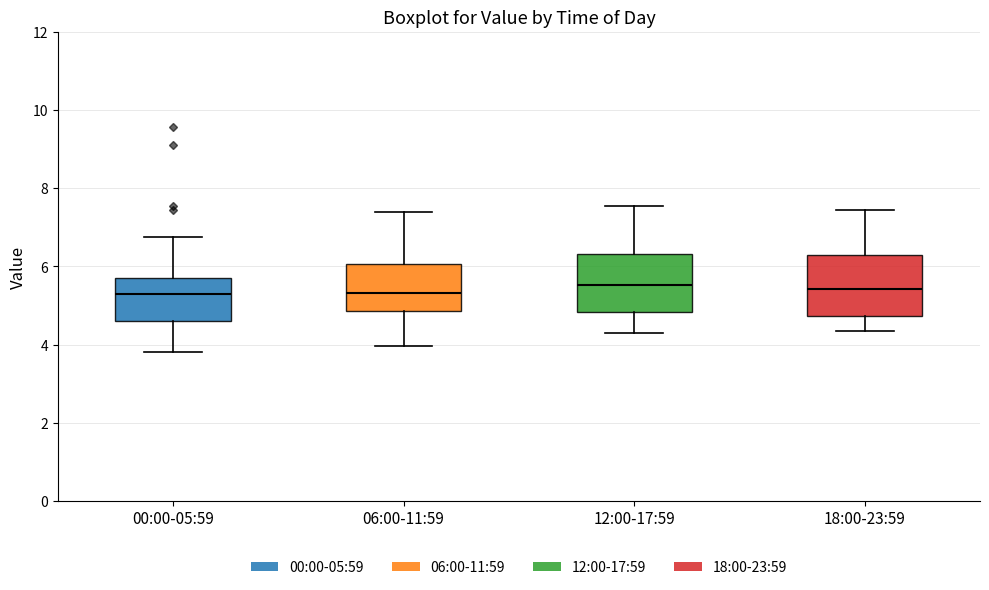

Reading left to right, read every box against the y-axis: the position of its median line, the range the box covers, and the ends of its whiskers. The values are not printed on the chart, so give them approximately, as read against the axis.

00:00-05:59: median 5.2, box 4.6 to 5.6, whiskers 3.8 to 6.8
06:00-11:59: median 5.4, box 4.8 to 6.0, whiskers 4.0 to 7.4
12:00-17:59: median 5.6, box 4.8 to 6.4, whiskers 4.4 to 7.6
18:00-23:59: median 5.4, box 4.8 to 6.2, whiskers 4.4 to 7.4